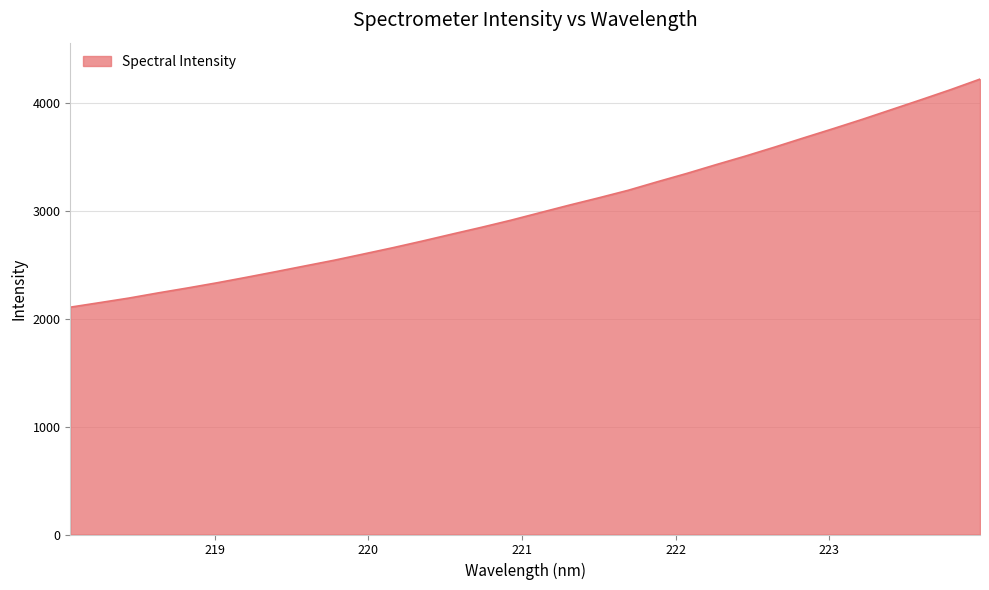

Count the number of categories in the chart.

32